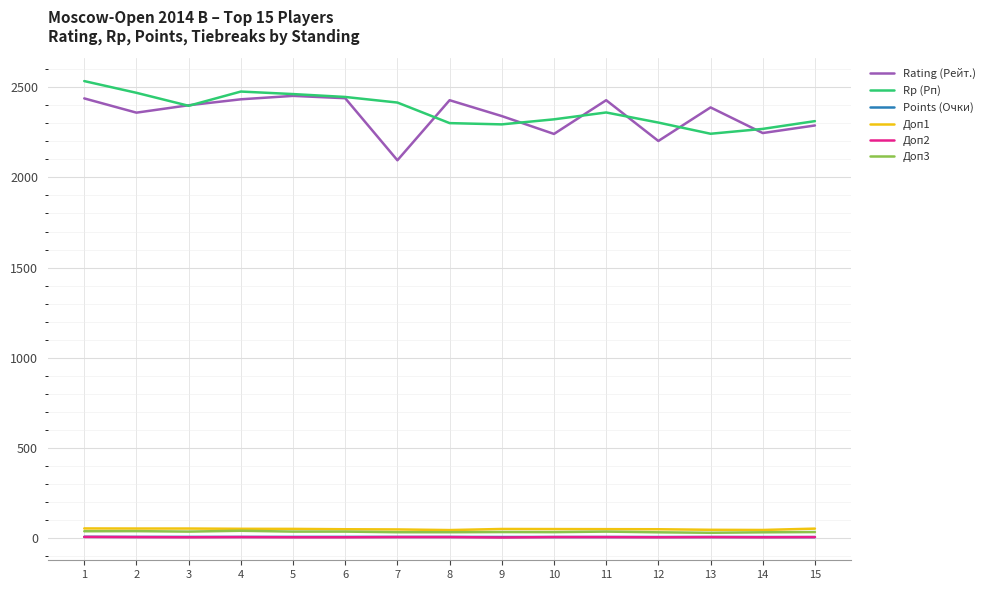

True or false: Доп2 and Rating (Рейт.) intersect in this chart.

False